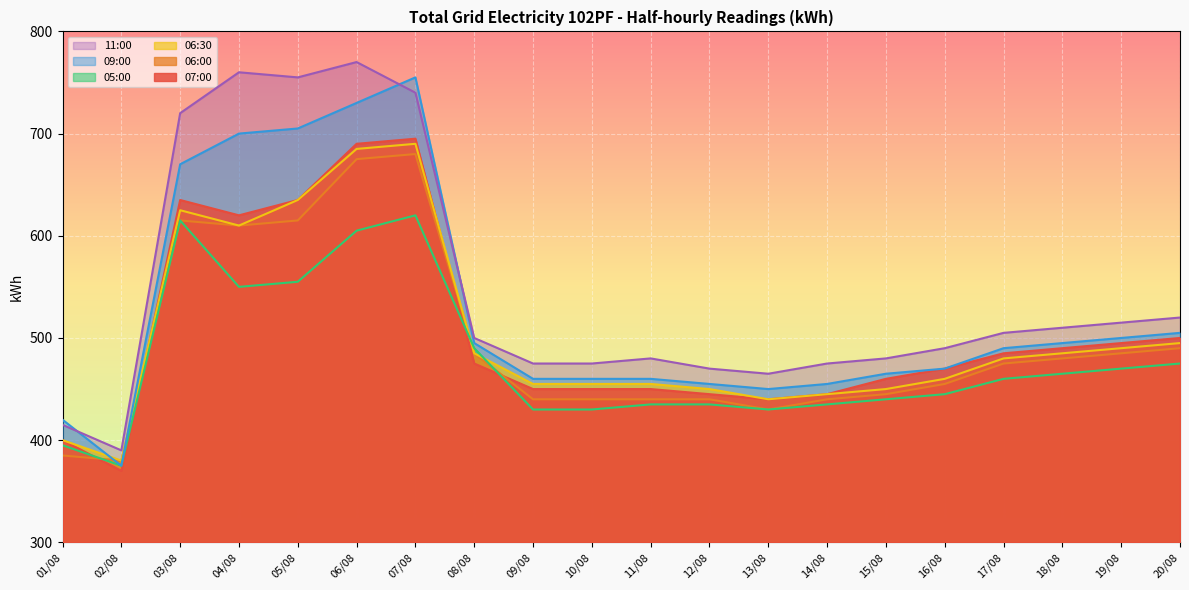

What are all the series names shown in the legend?

11:00, 09:00, 05:00, 06:30, 06:00, 07:00